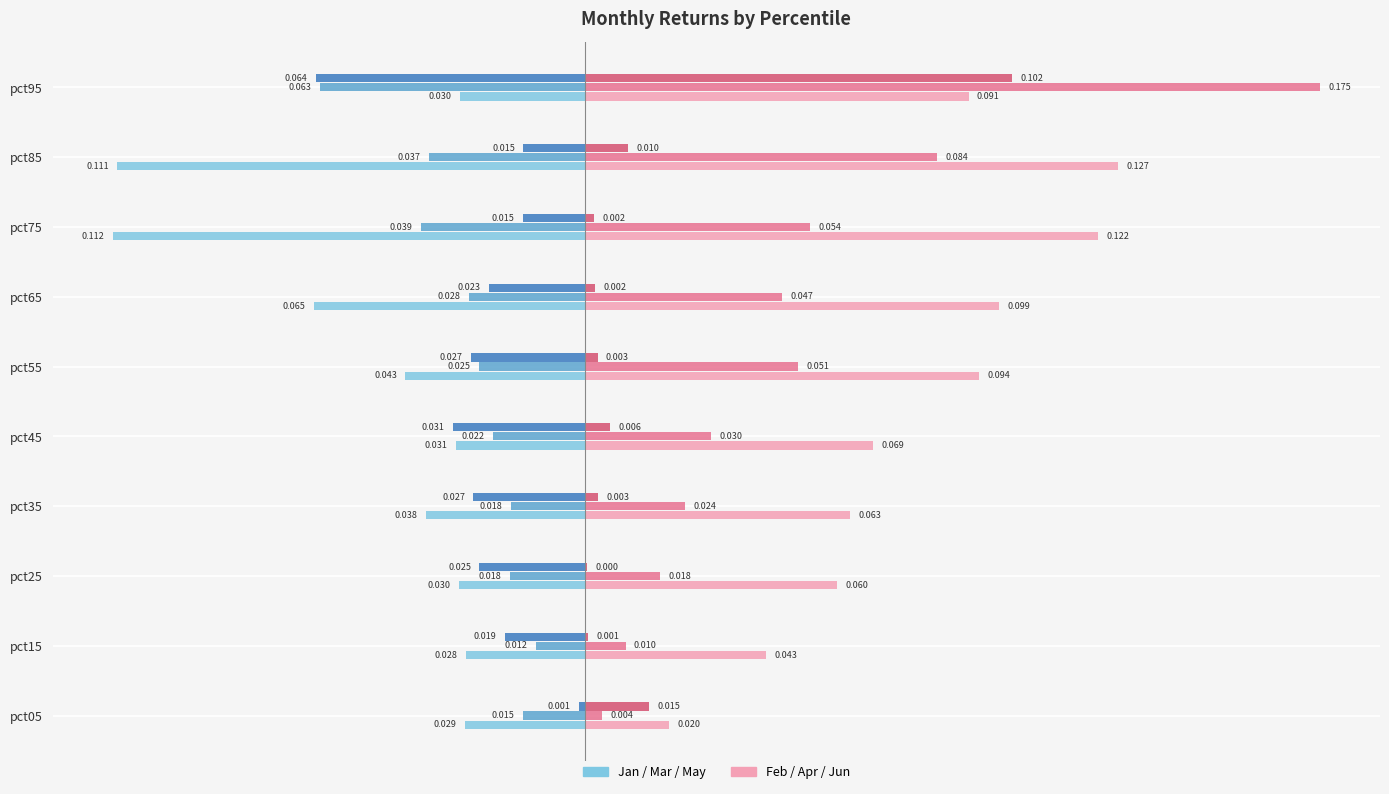

What position from the left is −0.05?

3